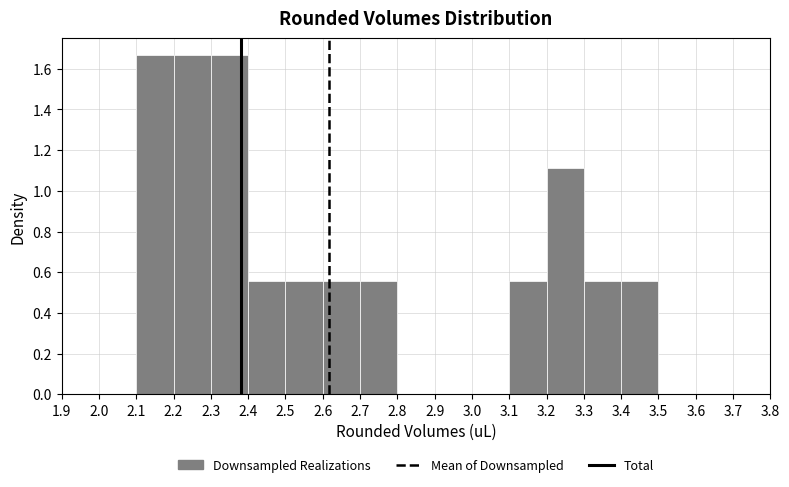

Reading left to right, transcribe this chart: for each bar, give the range it covers on the x-axis and its height. The values are not printed on the chart, so give them approximately, as read against the axis.

2.0 to 2.1: 0
2.1 to 2.2: 1.66
2.2 to 2.3: 1.66
2.3 to 2.4: 1.66
2.4 to 2.5: 0.56
2.5 to 2.6: 0.56
2.6 to 2.7: 0.56
2.7 to 2.8: 0.56
2.8 to 2.9: 0
2.9 to 3.0: 0
3.0 to 3.1: 0
3.1 to 3.2: 0.56
3.2 to 3.3: 1.12
3.3 to 3.4: 0.56
3.4 to 3.5: 0.56
3.5 to 3.6: 0